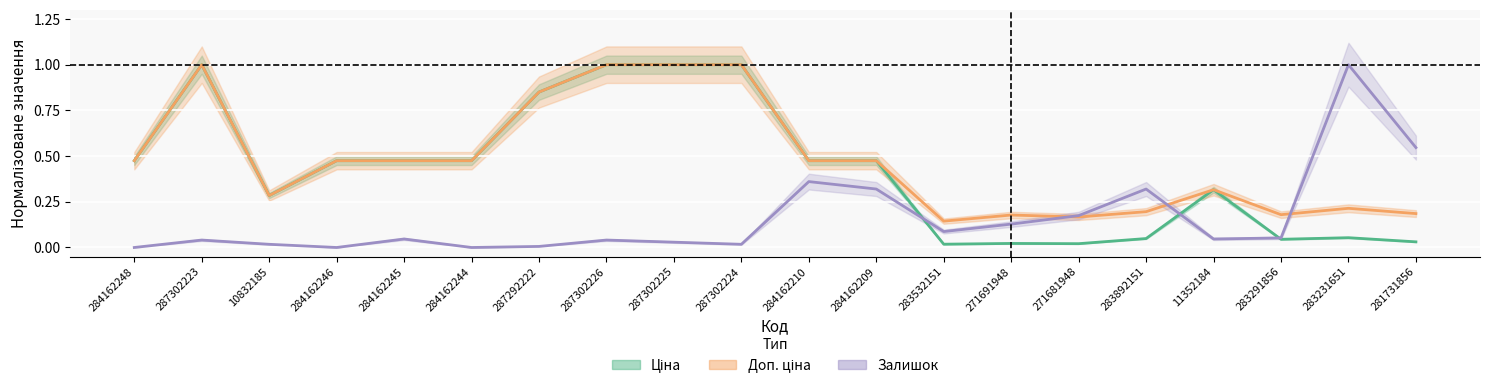

Reading left to right, transcribe all the data shown in this chart.

Ціна: 0.5	1.0	0.3	0.5	0.5	0.5	0.9	1.0	1.0	1.0	0.5	0.5	0.0	0.0	0.0	0.0	0.3	0.0	0.1	0.0
Доп. ціна: 0.5	1.0	0.3	0.5	0.5	0.5	0.9	1.0	1.0	1.0	0.5	0.5	0.1	0.2	0.2	0.2	0.3	0.2	0.2	0.2
Залишок: 0.0	0.0	0.0	0.0	0.0	0.0	0.0	0.0	0.0	0.0	0.4	0.3	0.1	0.1	0.2	0.3	0.0	0.1	1.0	0.5